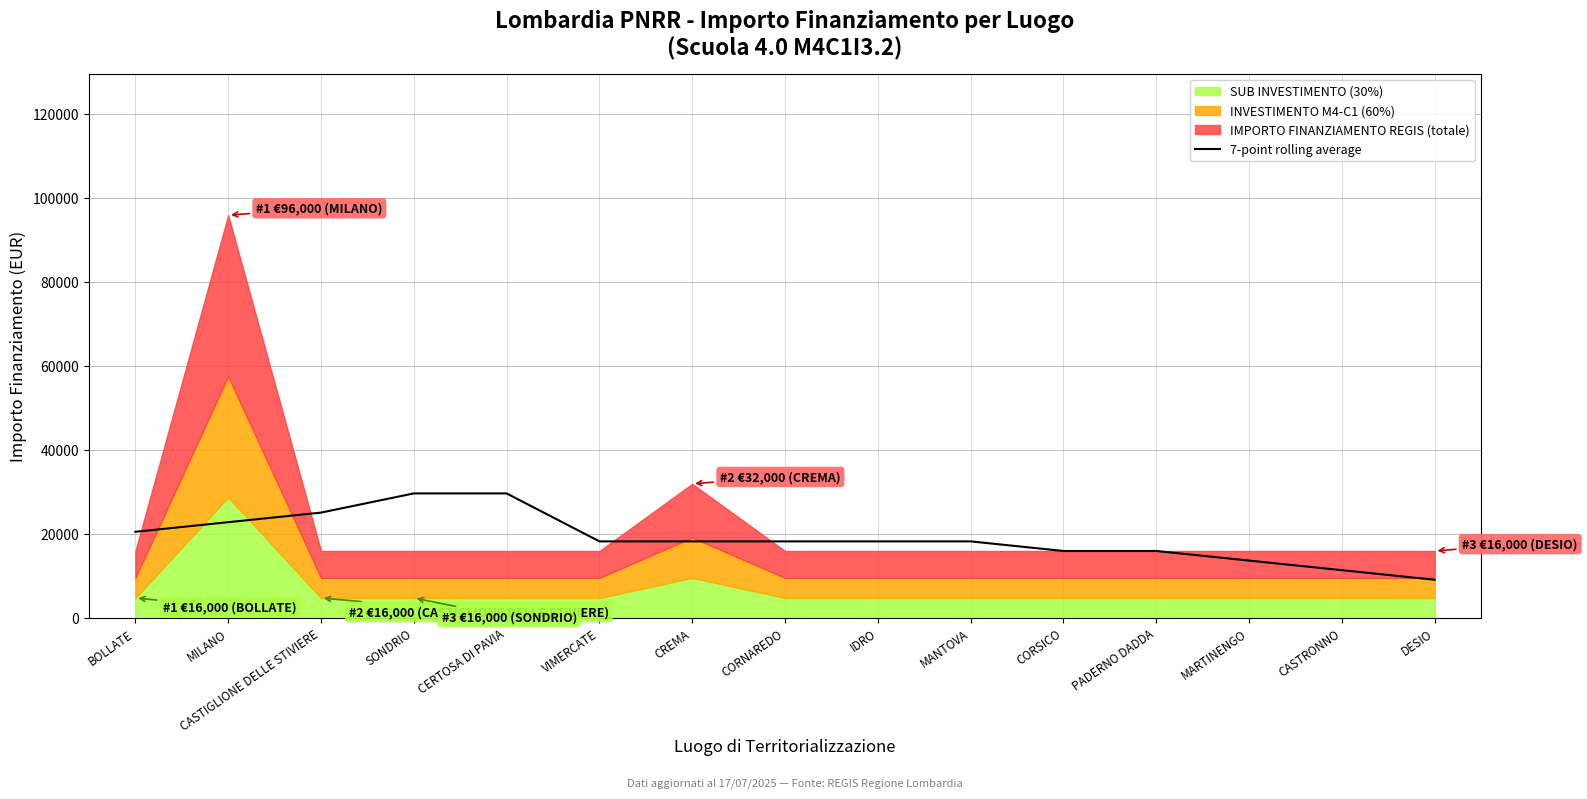

What is the maximum value for 7-point rolling average?

29714.3